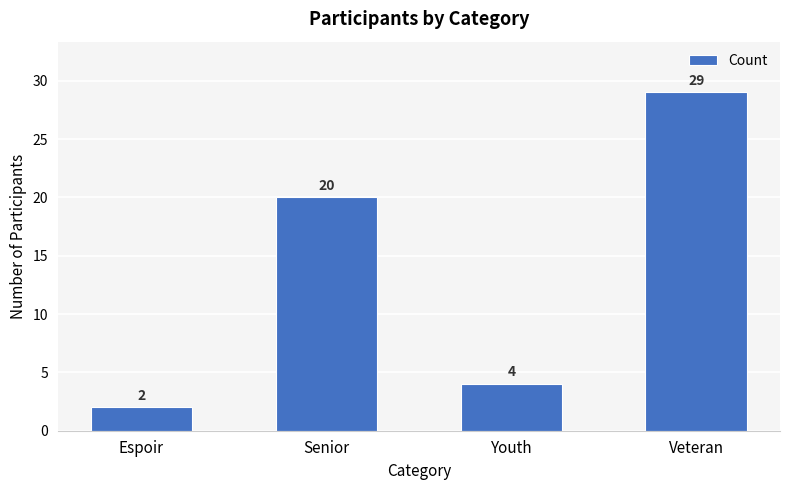

Reading left to right, what are all the values shown in this chart?

Espoir=2	Senior=20	Youth=4	Veteran=29